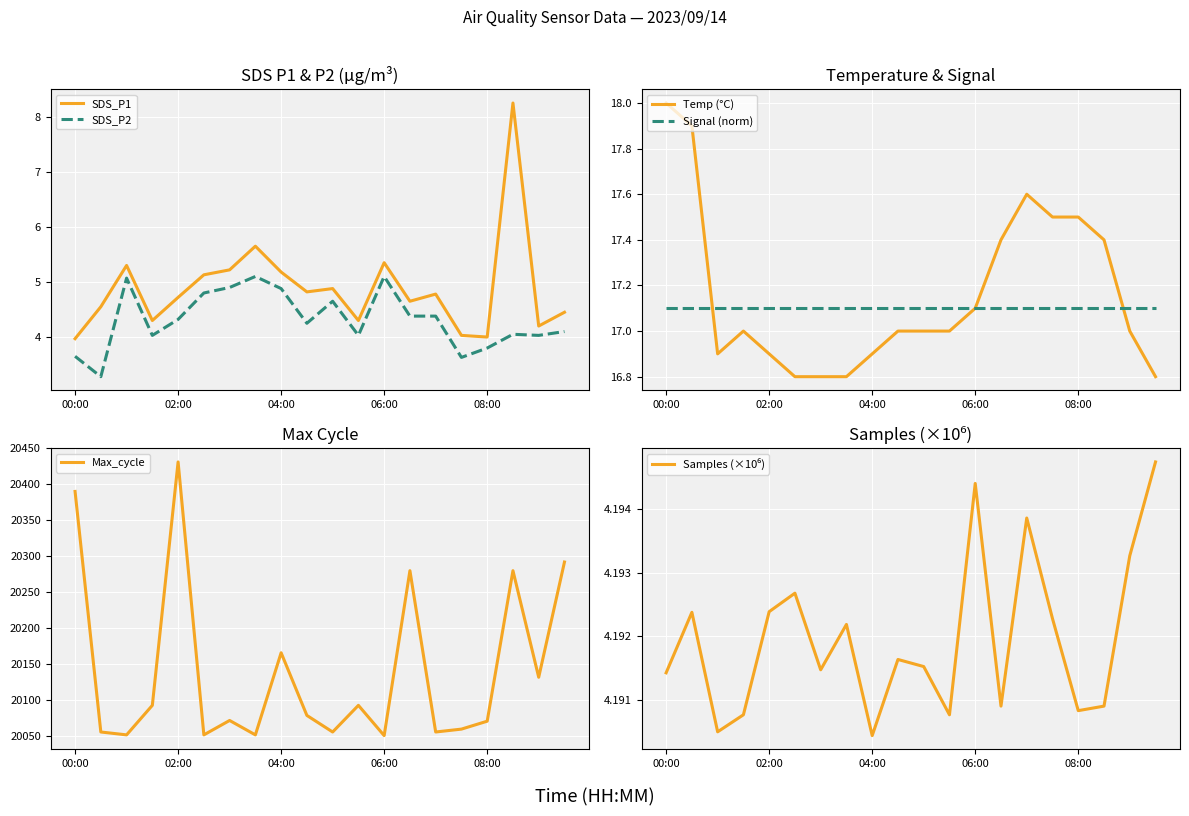

True or false: SDS_P1 and Temp (°C) intersect in this chart.

False